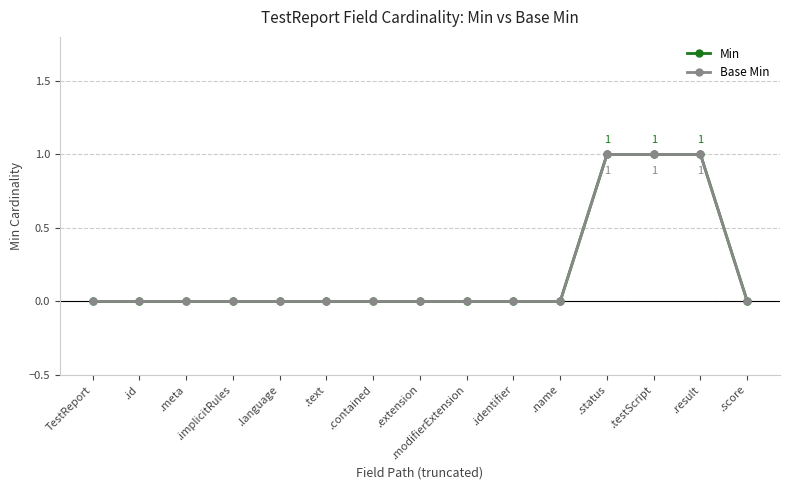

Is this an area chart (filled region under the line)?

No